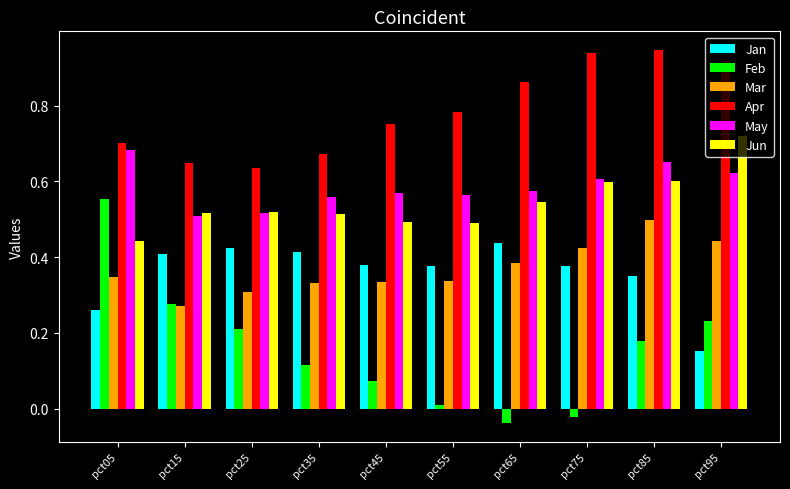

Which category has the lowest value across all series?

pct65